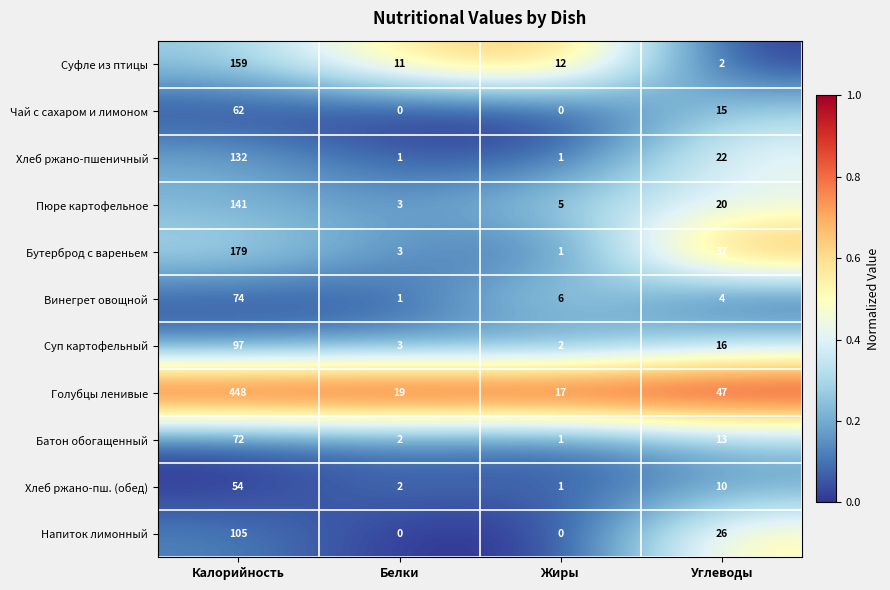

What is the difference between the Суфле из птицы values at Калорийность and Жиры?

147